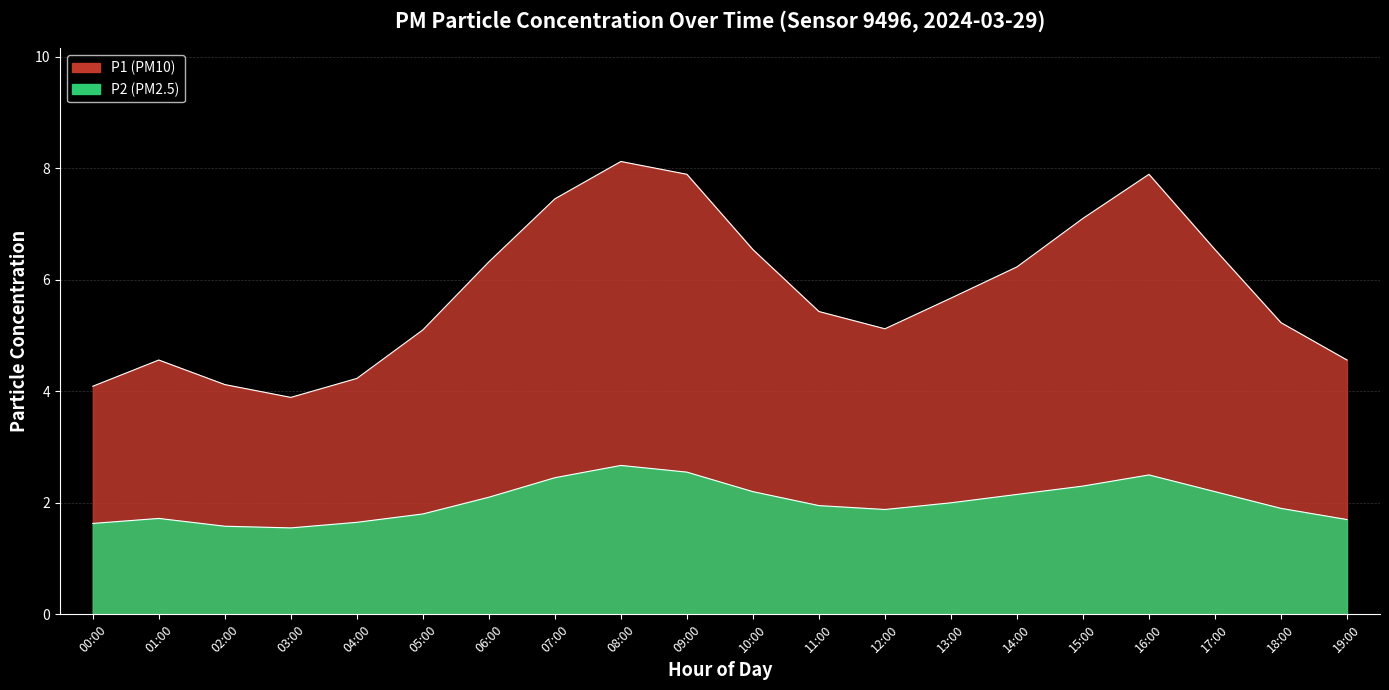

Which series has the widest spread of values?

P1